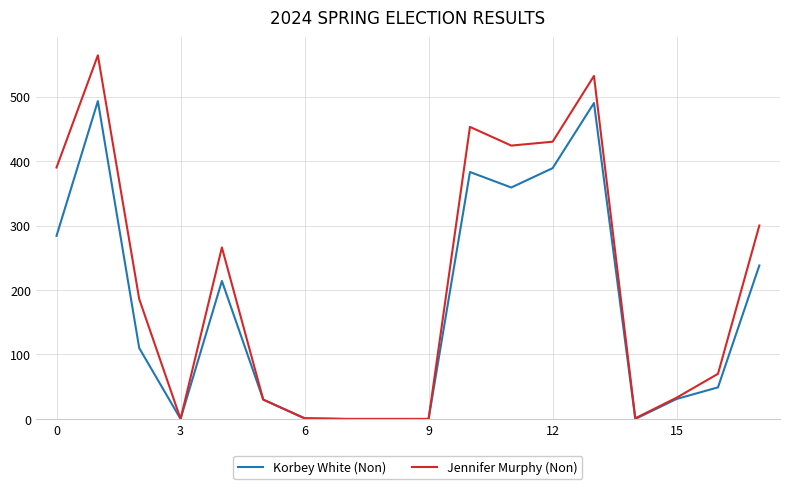

Which series has the largest range (max minus min)?

Jennifer Murphy (Non)